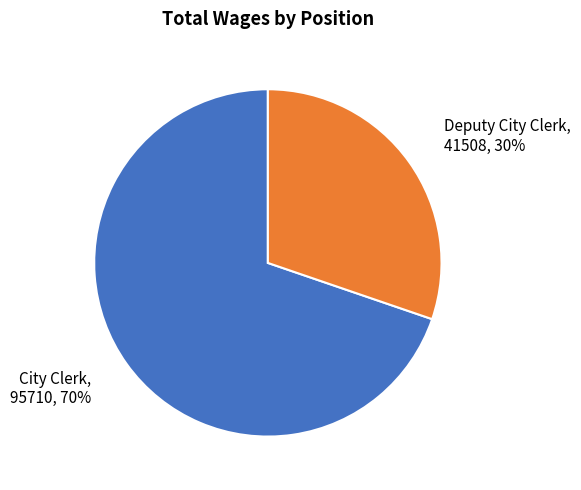

To the nearest percent, what is the combined percentage of Deputy City Clerk and City Clerk?

100%